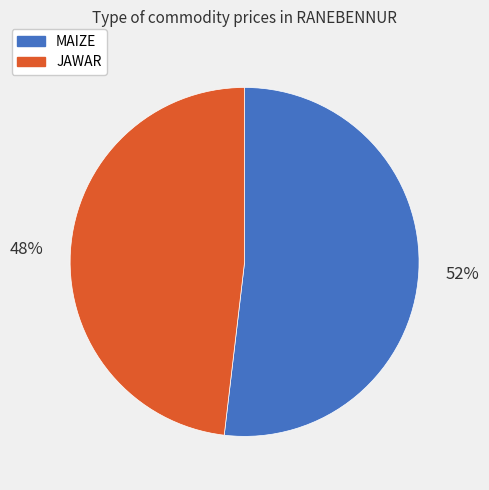

Count the number of slices in the pie.

2